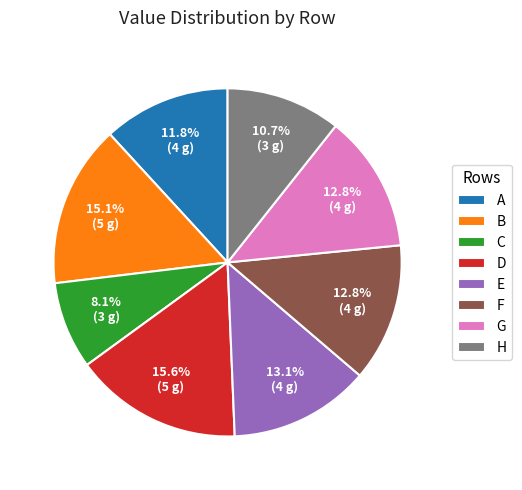

What is the ratio of the value at H to the value at D?

0.7